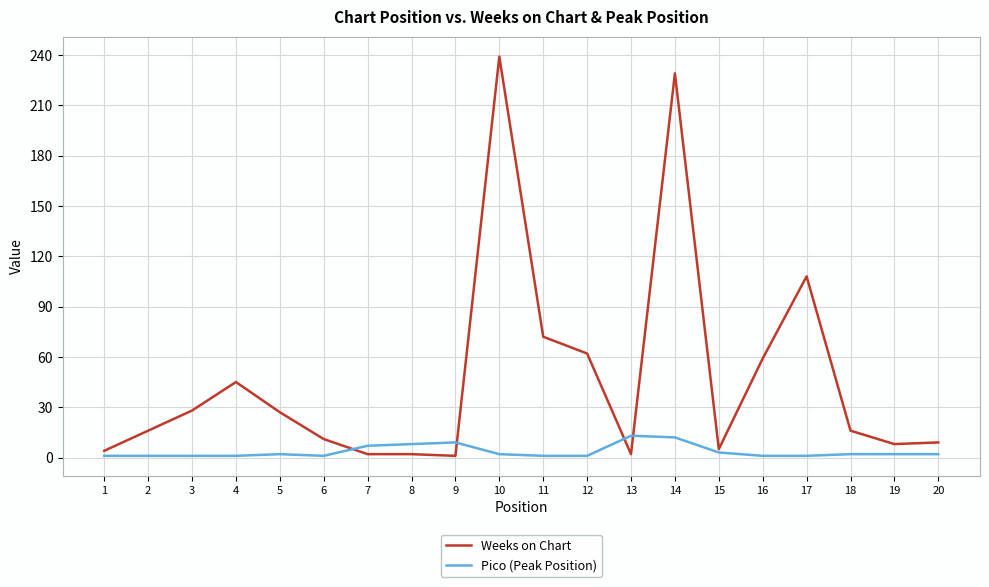

Where do Weeks on Chart and Pico (Peak Position) first cross each other?

6 and 7